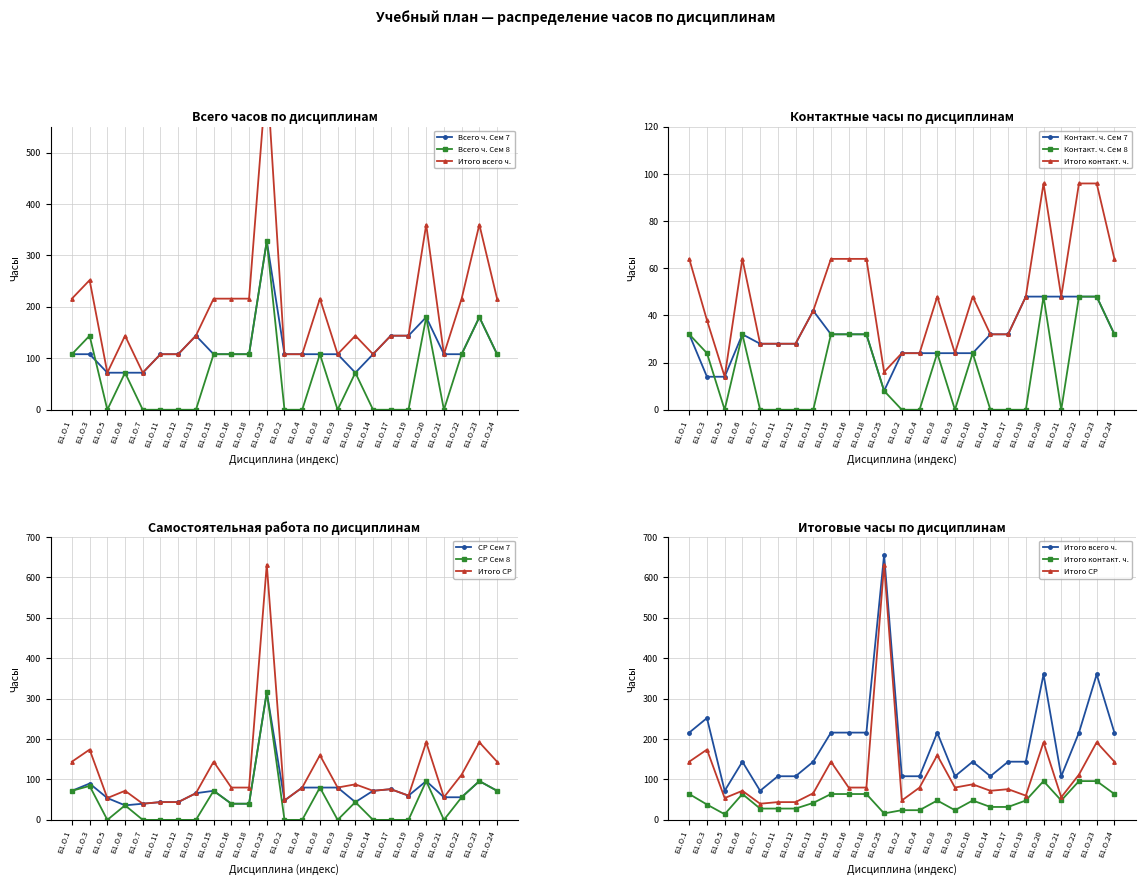

True or false: Всего (Сем 8) has a value of 0 at Б1.О.11.

True